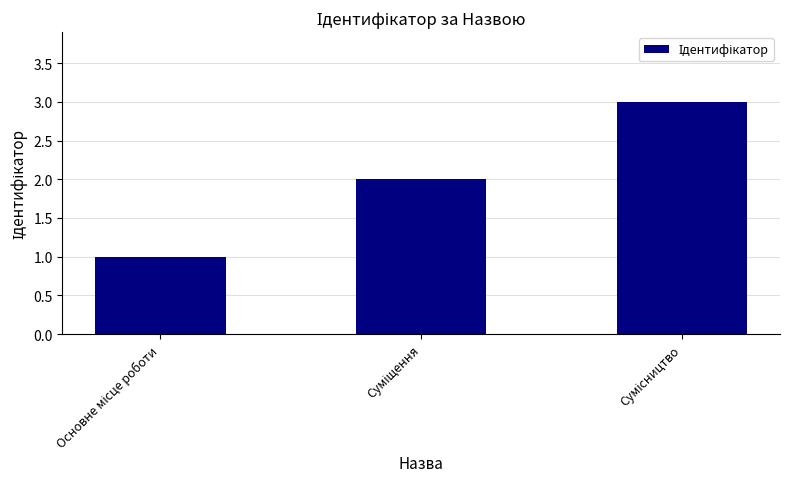

What is the sum of all values?

6